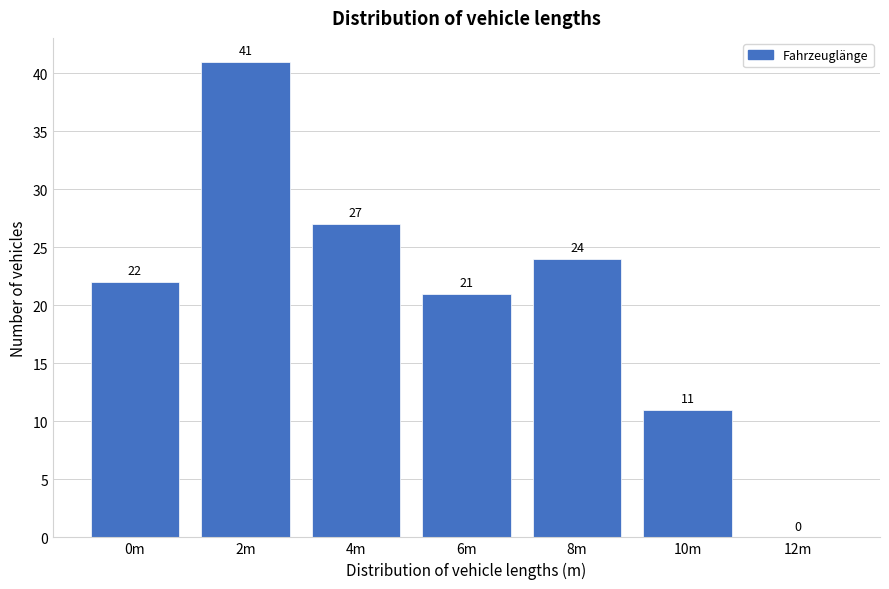

Reading right to left, transcribe all the data shown in this chart.

12m=0	10m=11	8m=24	6m=21	4m=27	2m=41	0m=22